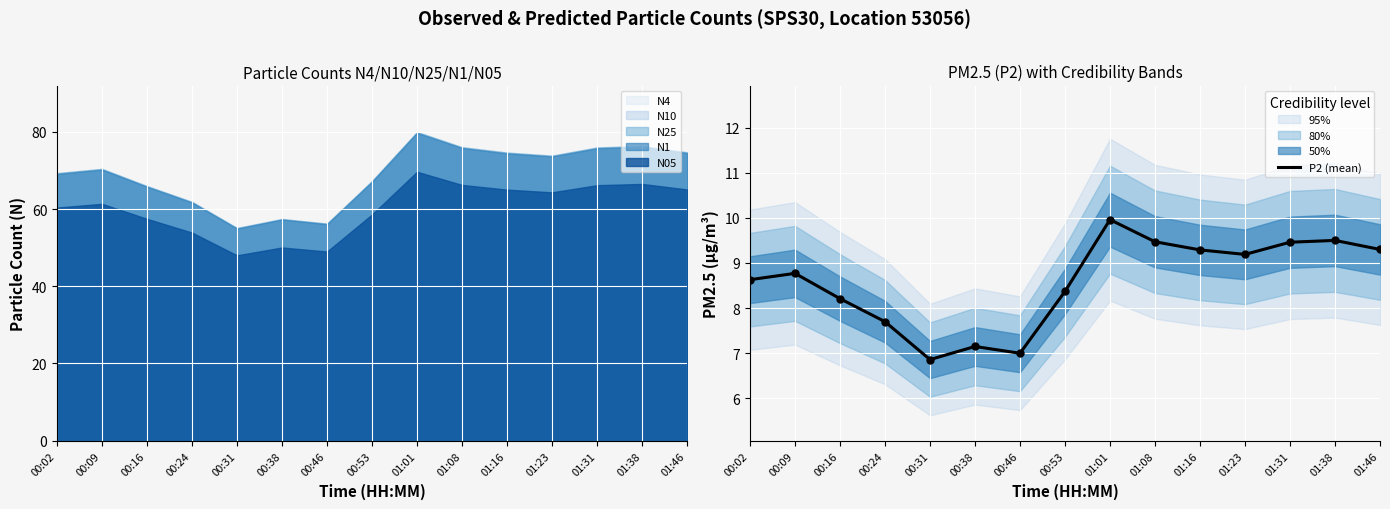

What is the ratio of the value at 00:09 to the value at 00:24?

1.1